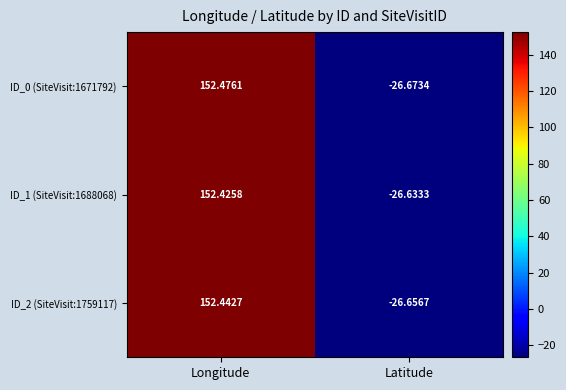

Which category has the lowest value in the ID_0 (SiteVisit:1671792) series?

Latitude